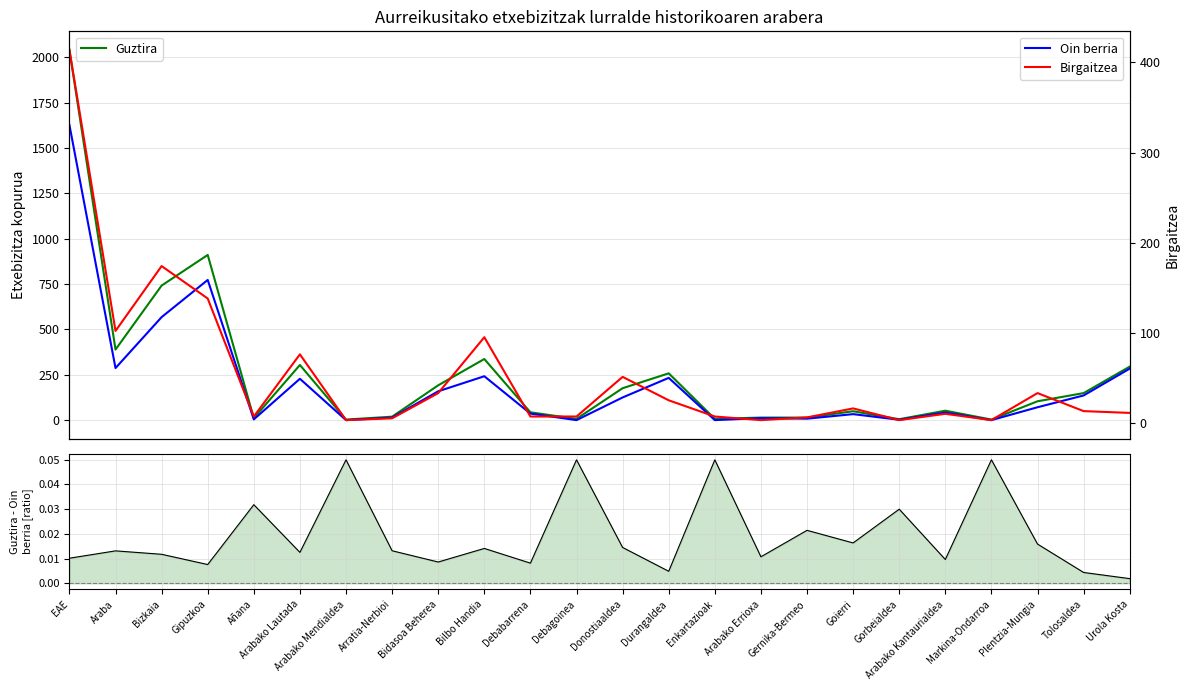

How many interior local valleys does the Guztira series have?

7